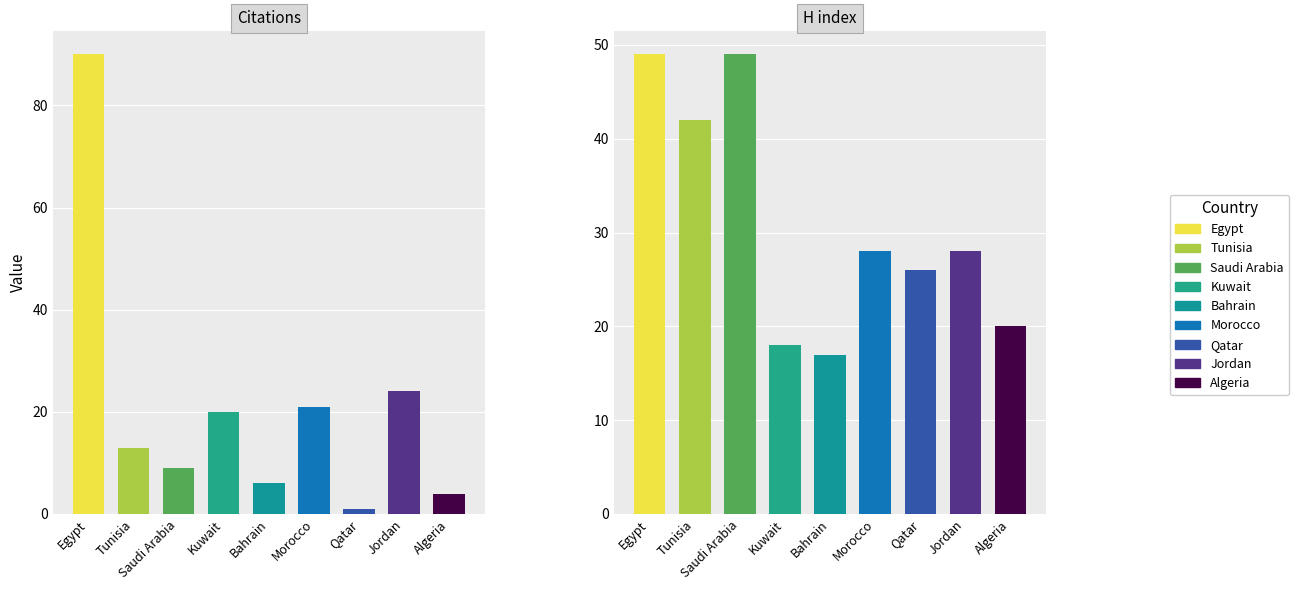

What is the sum of the Citations values at Kuwait and Jordan?

44